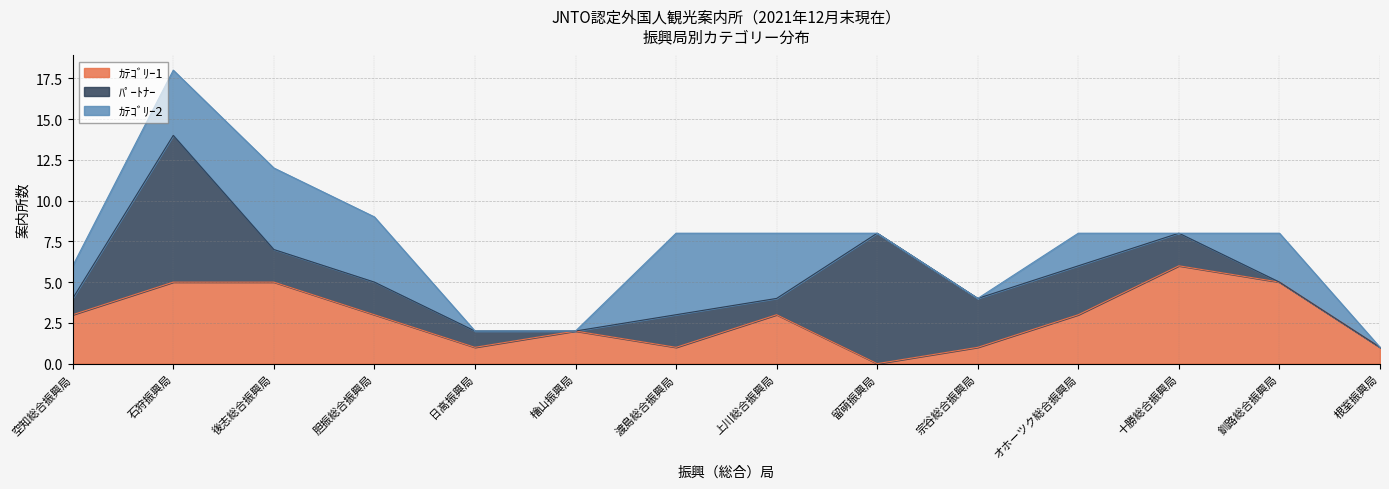

How many values in the ﾊﾟｰﾄﾅｰ series exceed 2?

4